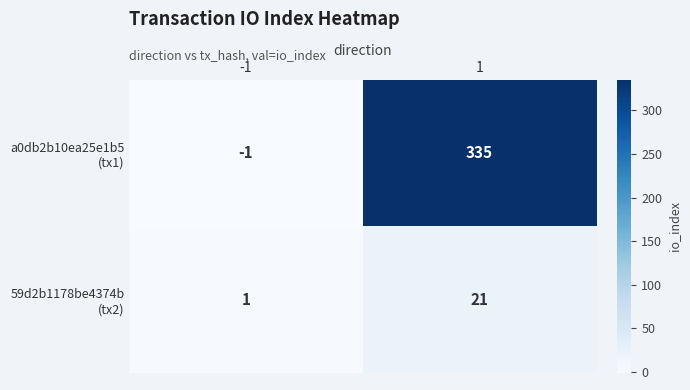

What is the greatest value displayed?

335